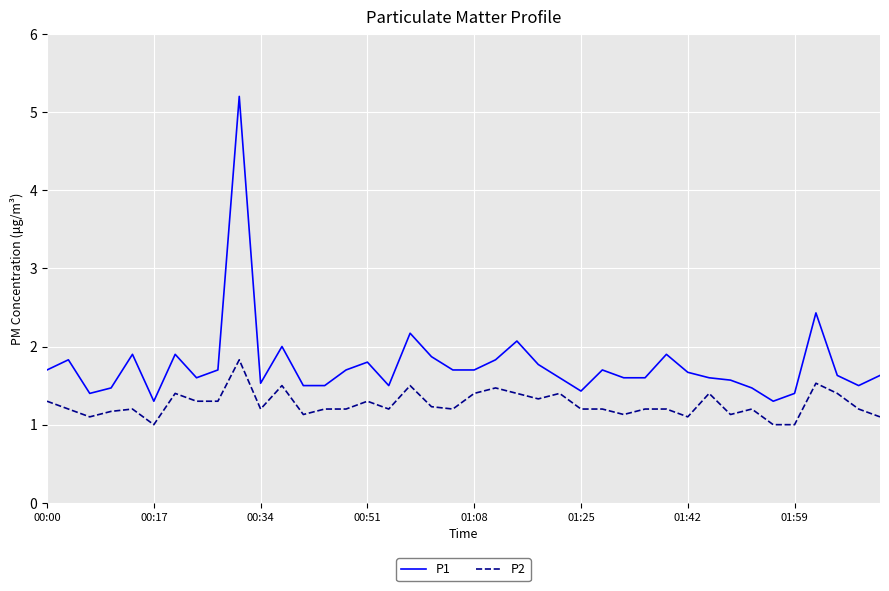

Count the number of categories in the chart.

40